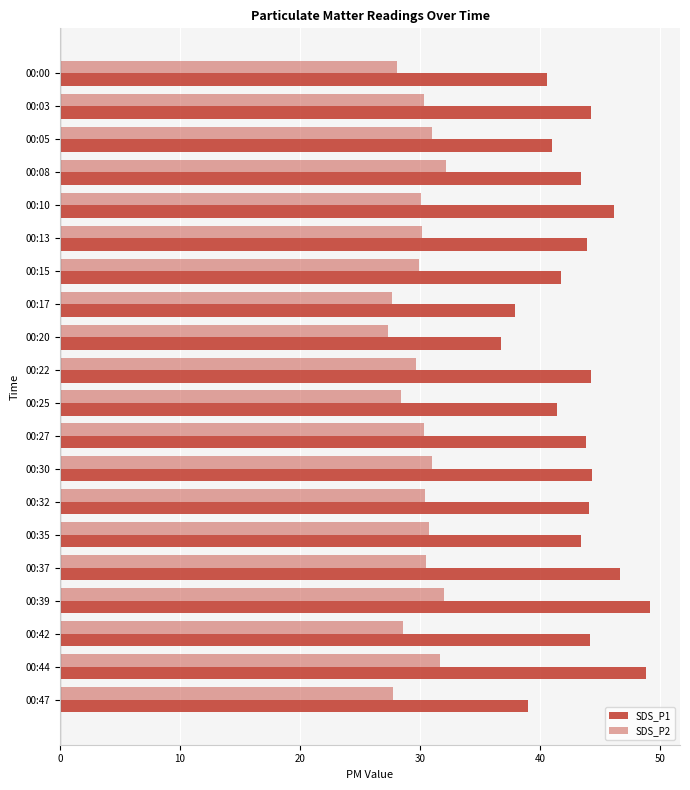

How many series are shown in this chart?

2